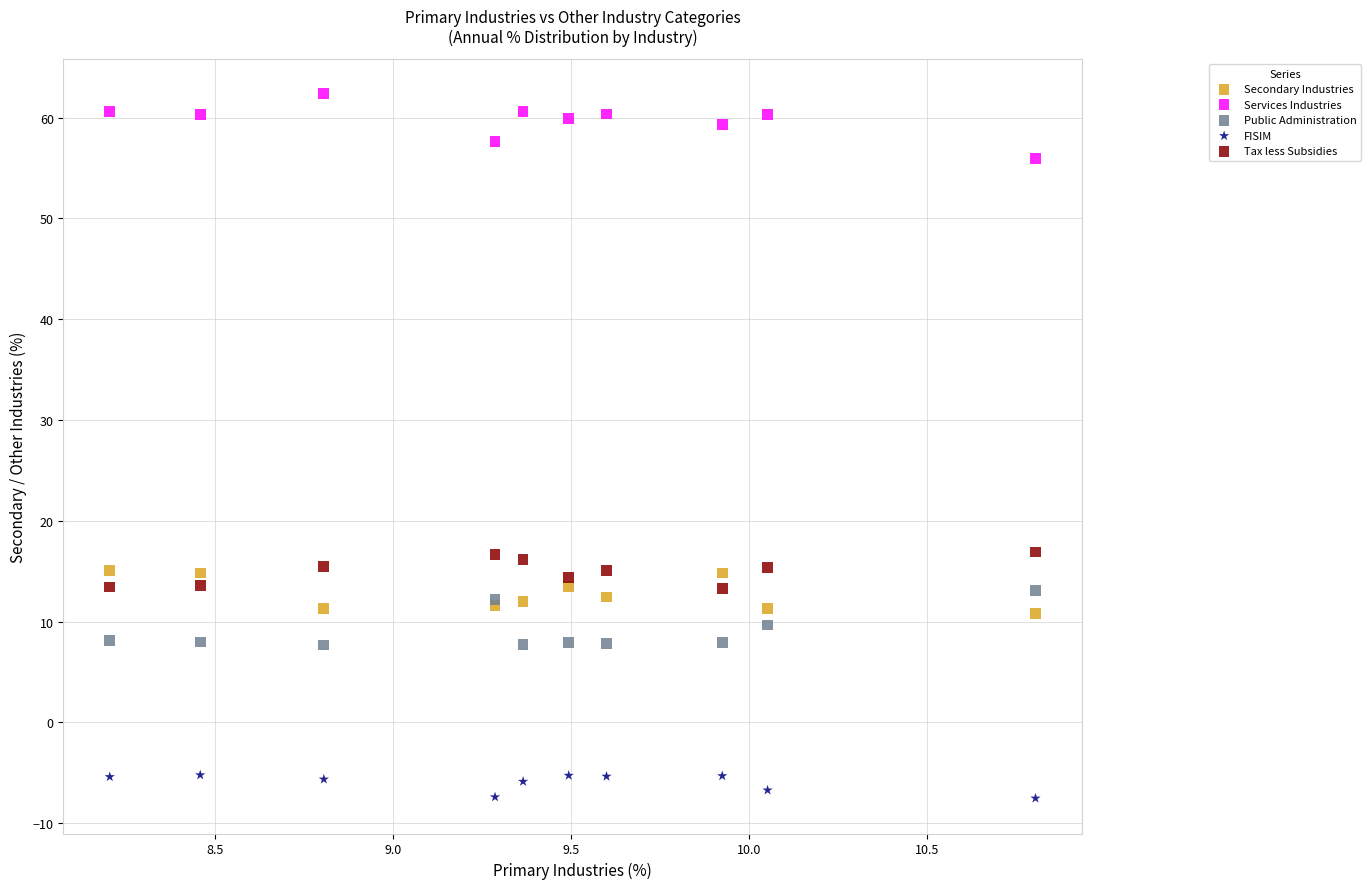

Which series reaches the maximum Y coordinate?

Services Industries